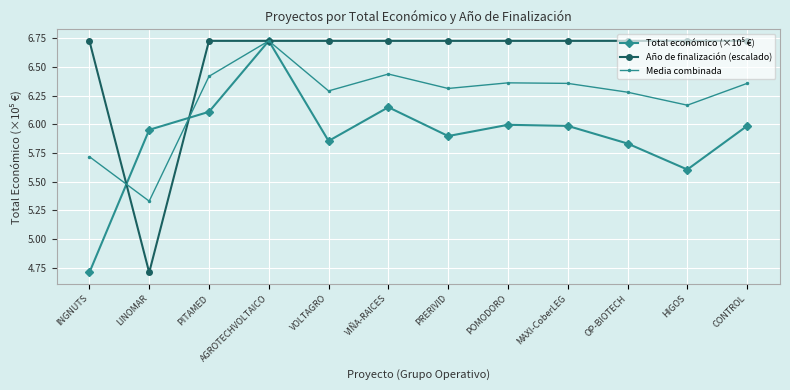

What is the spread (max minus min) of values at INGNUTS?

2.0